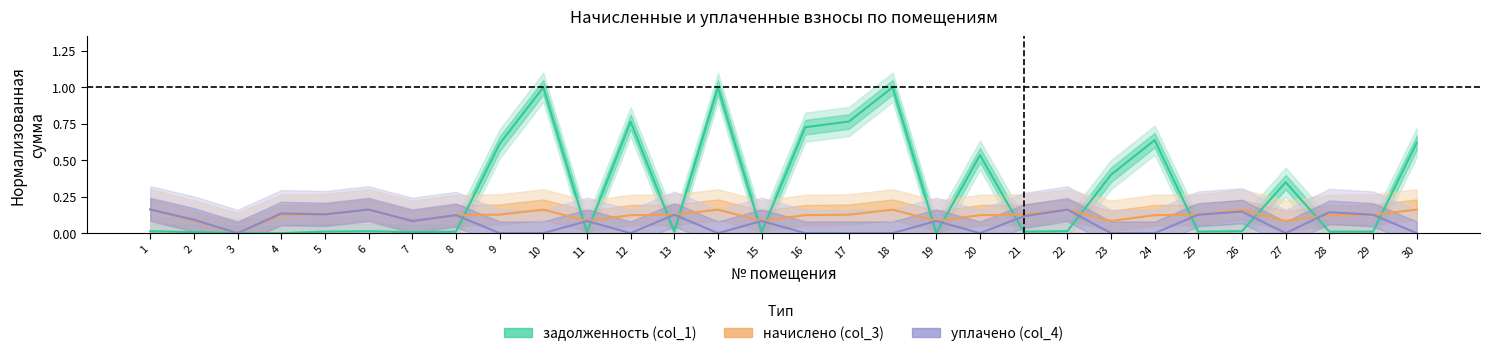

Reading left to right, what are all the values shown in this chart?

задолженность (col_1): 1=0.0	2=0.0	3=0.0	4=0.0	5=0.0	6=0.0	7=0.0	8=0.0	9=0.6	10=1.0	11=0.0	12=0.8	13=0.0	14=1.0	15=0.0	16=0.7	17=0.8	18=1.0	19=0.0	20=0.5	21=0.0	22=0.0	23=0.4	24=0.6	25=0.0	26=0.0	27=0.3	28=0.0	29=0.0	30=0.6
начислено (col_3): 1=0.2	2=0.1	3=0.0	4=0.1	5=0.1	6=0.2	7=0.1	8=0.1	9=0.1	10=0.2	11=0.1	12=0.1	13=0.1	14=0.2	15=0.1	16=0.1	17=0.1	18=0.2	19=0.1	20=0.1	21=0.1	22=0.2	23=0.1	24=0.1	25=0.1	26=0.2	27=0.1	28=0.1	29=0.1	30=0.2
уплачено (col_4): 1=0.2	2=0.1	3=0.0	4=0.1	5=0.1	6=0.2	7=0.1	8=0.1	9=0.0	10=0.0	11=0.1	12=0.0	13=0.1	14=0.0	15=0.1	16=0.0	17=0.0	18=0.0	19=0.1	20=0.0	21=0.1	22=0.2	23=0.0	24=0.0	25=0.1	26=0.1	27=0.0	28=0.1	29=0.1	30=0.0